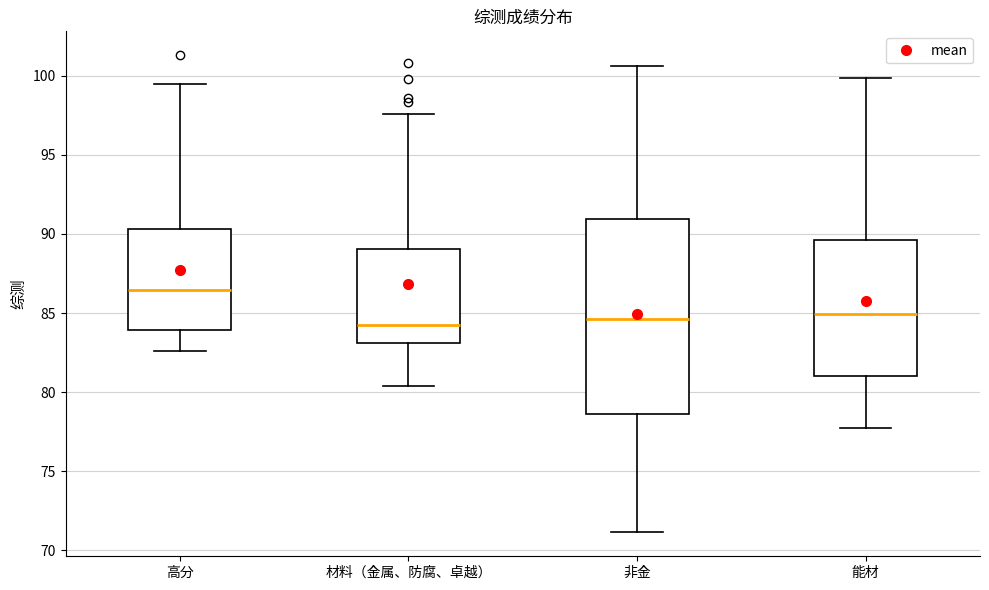

Where is the lower edge of the box for 高分 on the y-axis? The values are not printed on the chart, so give them approximately, as read against the axis.

84.0